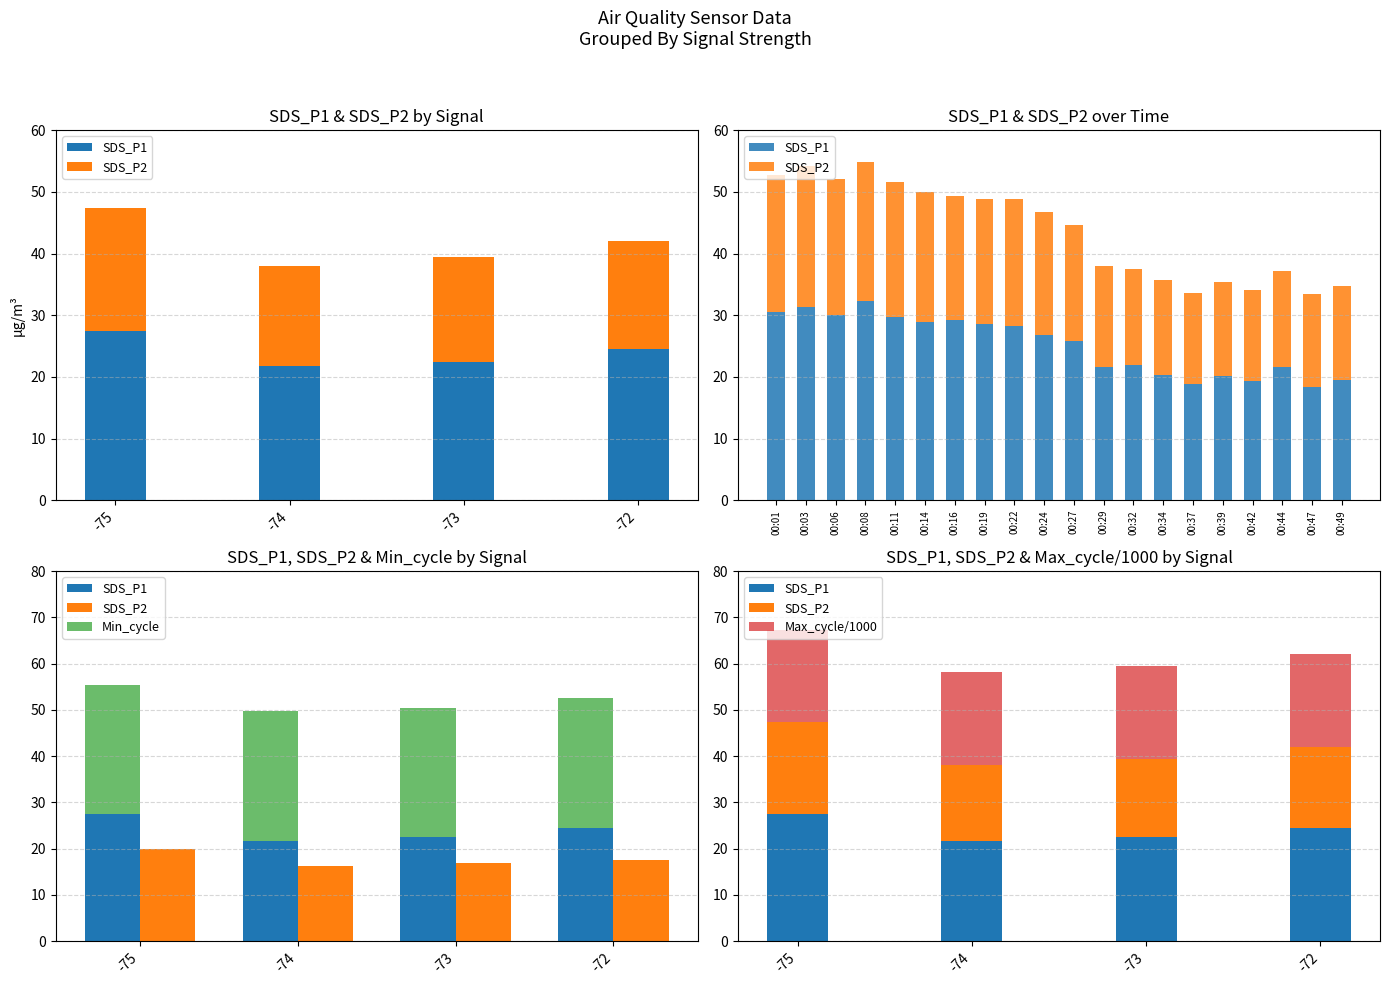

How many categories are shown in the chart?

4